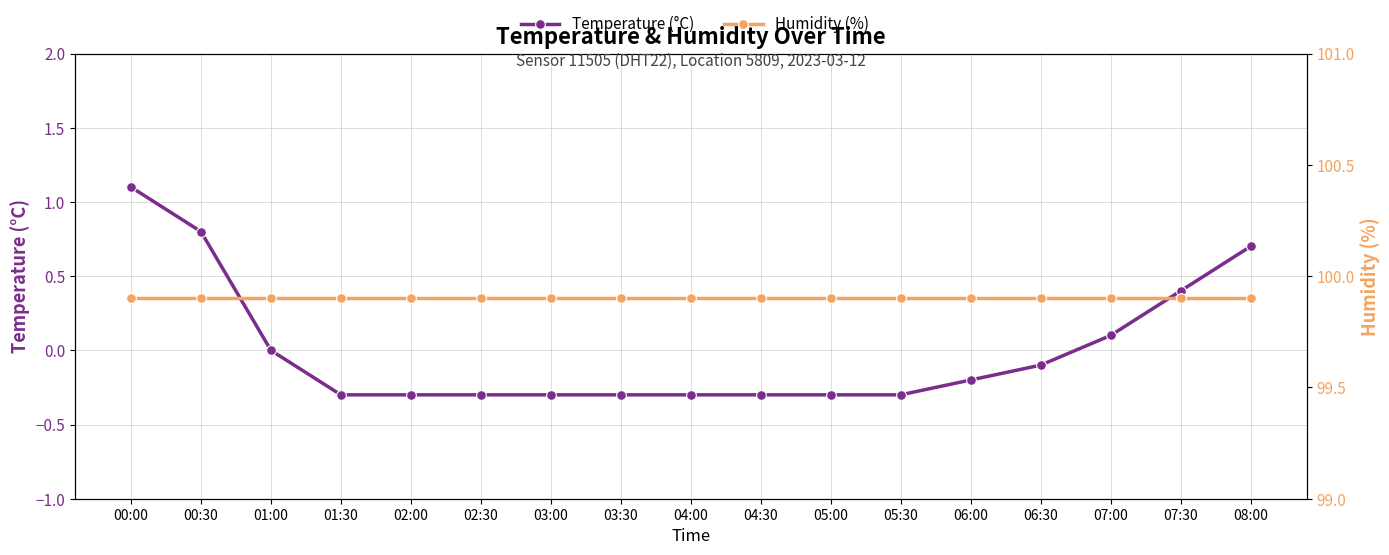

Reading right to left, transcribe all the data shown in this chart.

Temperature (°C): 0.7	0.4	0.1	-0.1	-0.2	-0.3	-0.3	-0.3	-0.3	-0.3	-0.3	-0.3	-0.3	-0.3	0.0	0.8	1.1
Humidity (%): 99.9	99.9	99.9	99.9	99.9	99.9	99.9	99.9	99.9	99.9	99.9	99.9	99.9	99.9	99.9	99.9	99.9